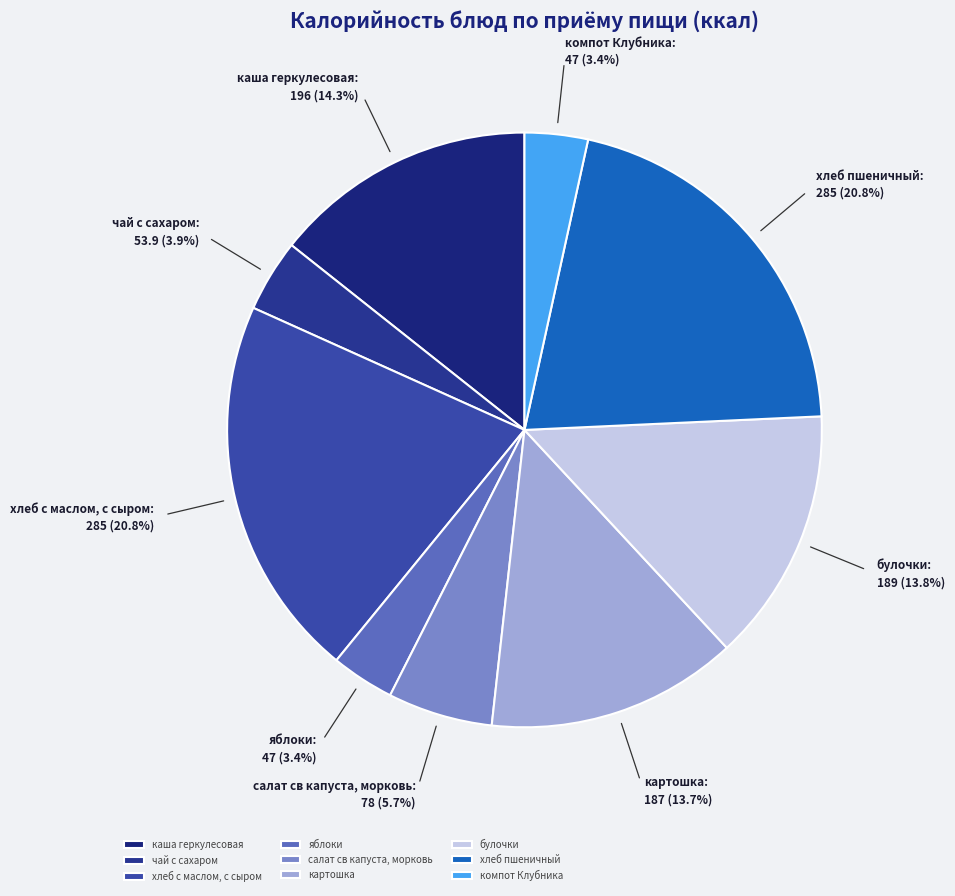

Is there a majority slice in this chart?

No